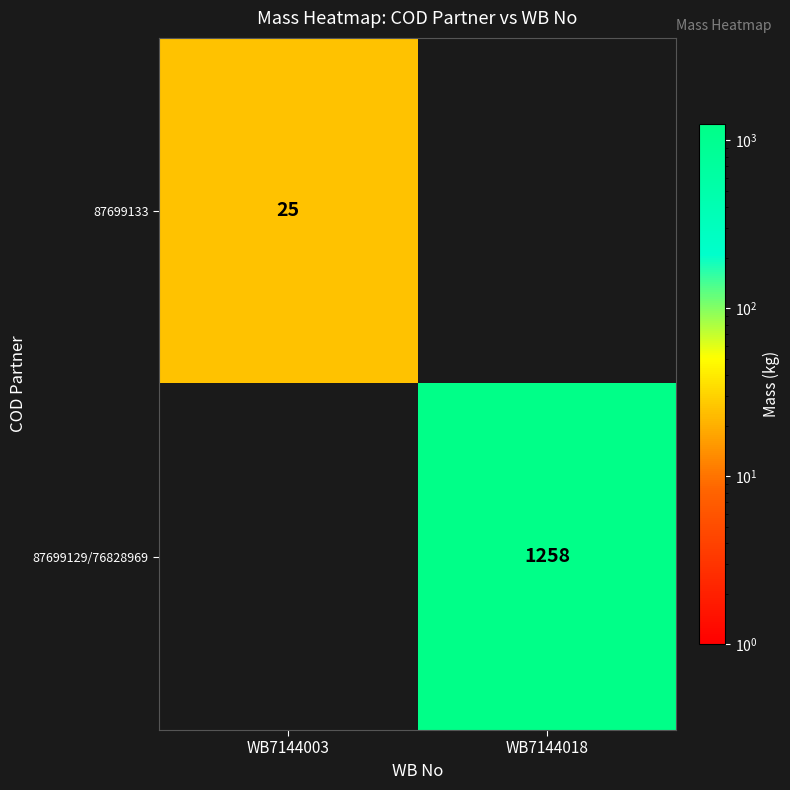

The 87699129/76828969 series shows 1258 at WB7144018. True or false?

True